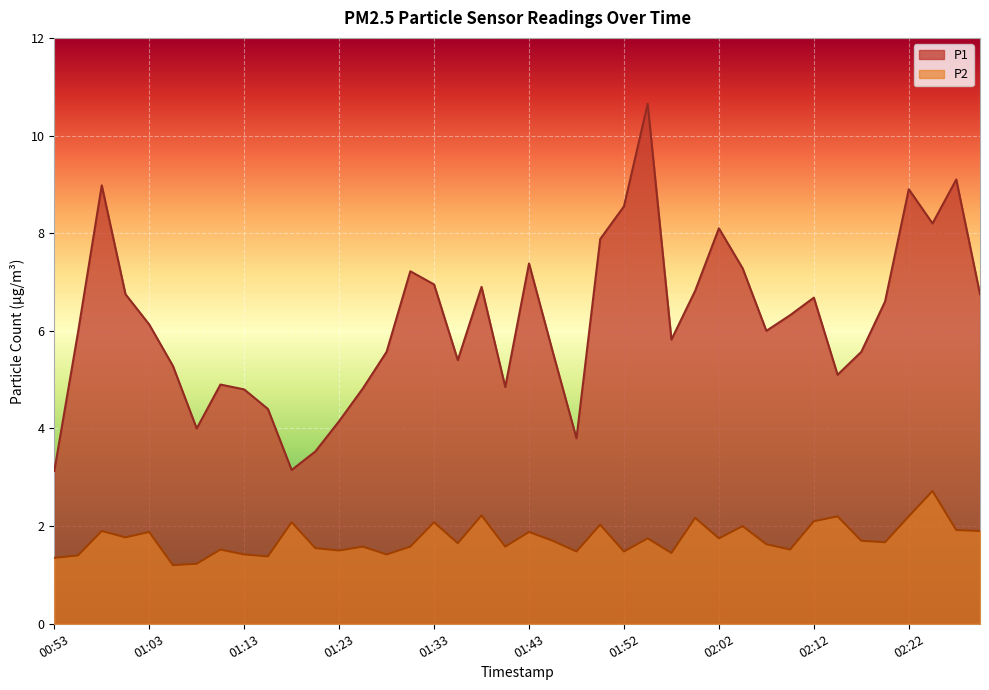

Between 01:45 and 01:18, which is larger?

01:45